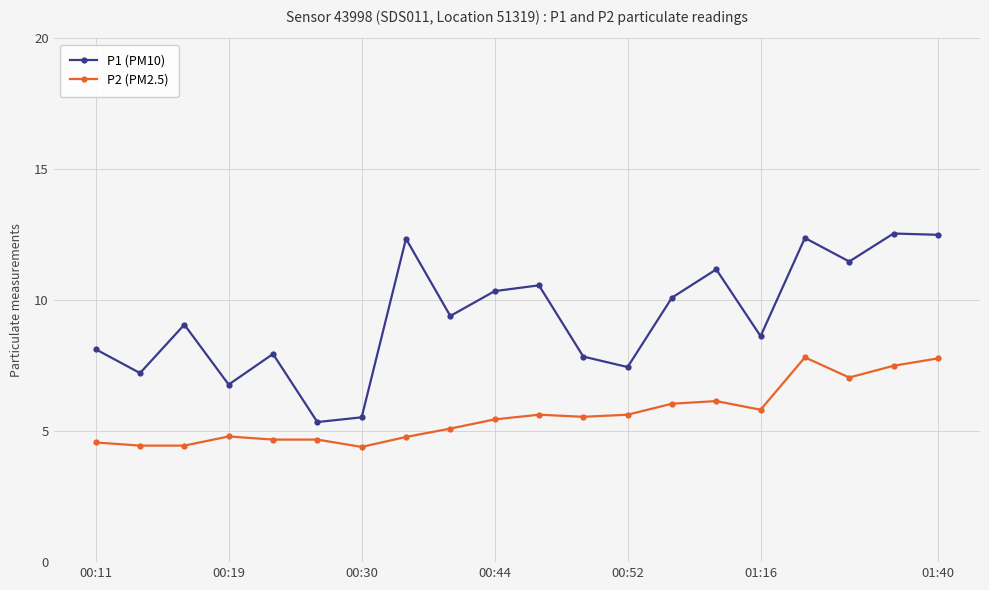

Rank the series by their maximum value, from highest to lowest.

P1 (PM10), P2 (PM2.5)